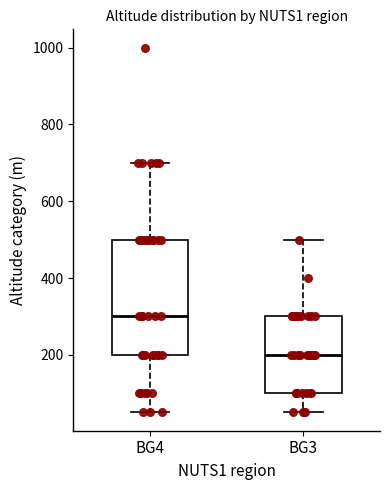

Reading left to right, transcribe this box plot: for each box, give where its median line is, the range the box spans, and where its two whiskers end, as read against the y-axis. The values are not printed on the chart, so give them approximately, as read against the axis.

BG4: median 300, box 200 to 500, whiskers 60 to 700
BG3: median 200, box 100 to 300, whiskers 60 to 500